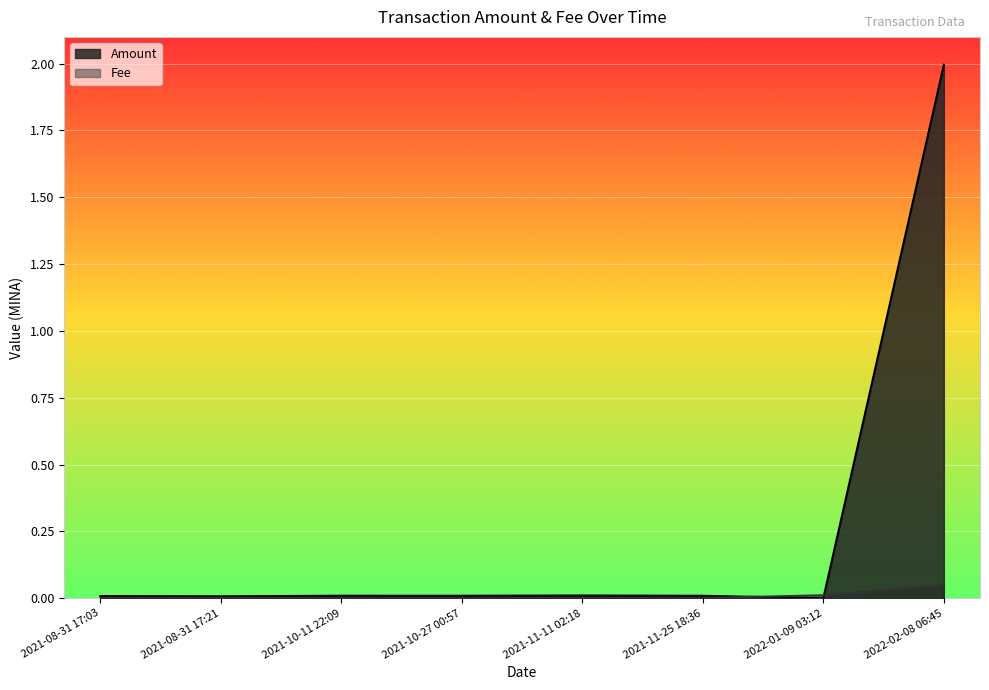

Rank the series by their maximum value, from highest to lowest.

Amount, Fee